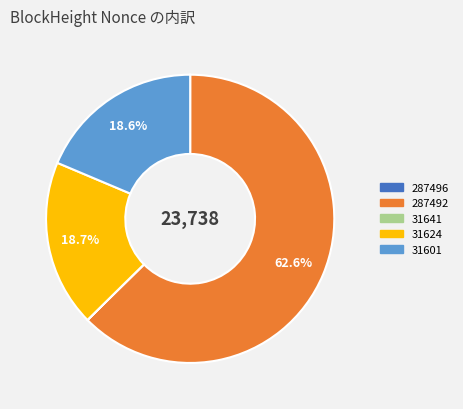

What is the ratio of the value at 31601 to the value at 31624?

1.0